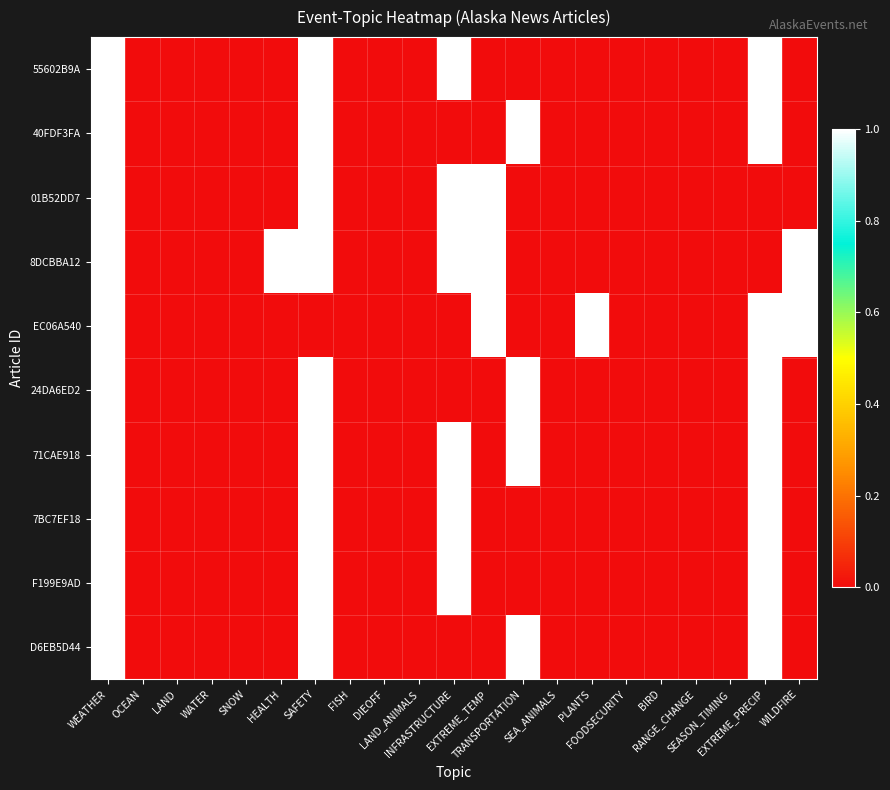

List the series in order of their peak value, highest first.

55602B9A, 40FDF3FA, 01B52DD7, 8DCBBA12, EC06A540, 24DA6ED2, 71CAE918, 7BC7EF18, F199E9AD, D6EB5D44